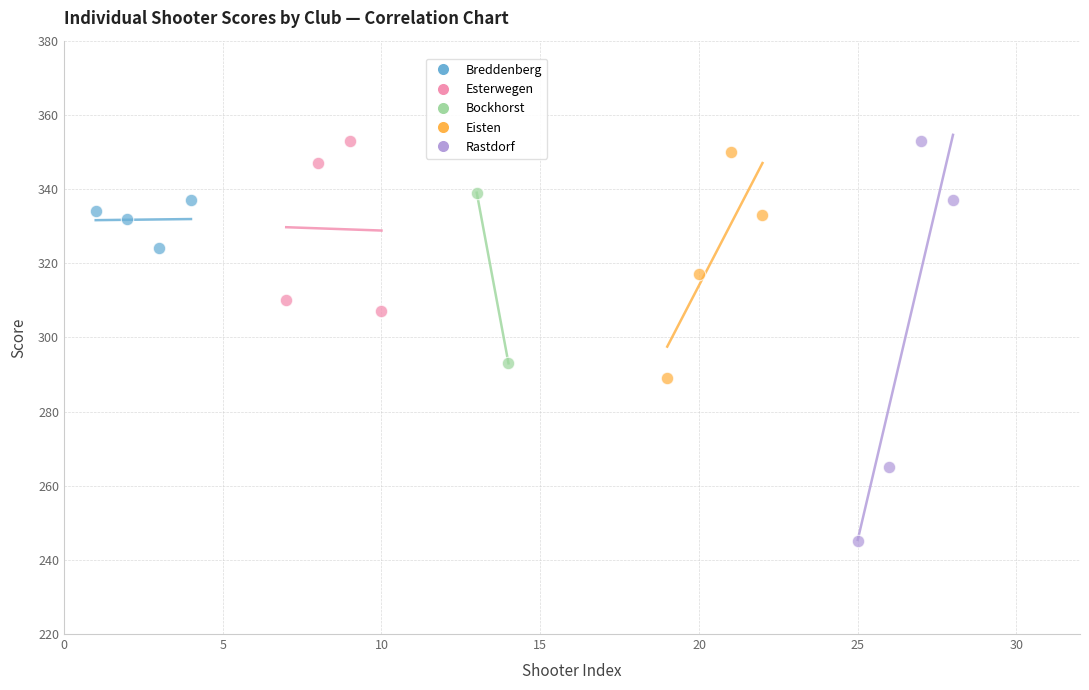

Which series has the largest Y range (max minus min)?

Rastdorf